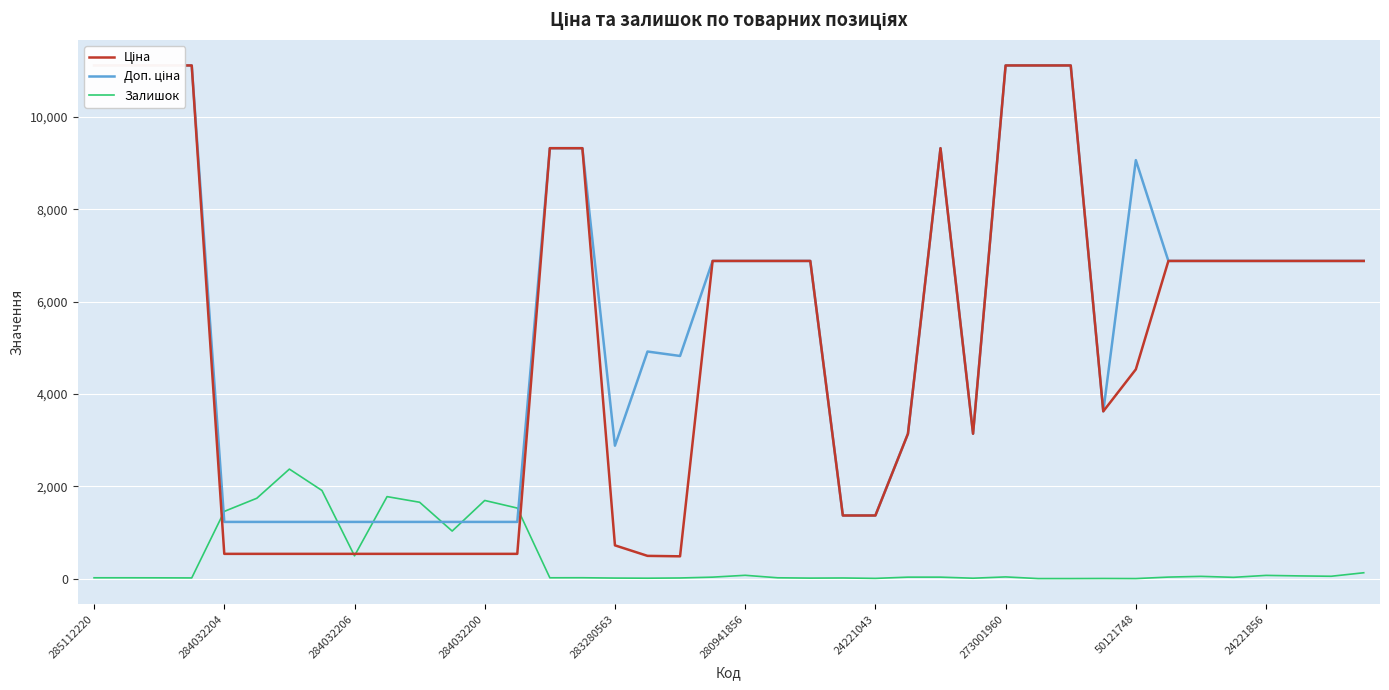

List the series in order of their peak value, lowest first.

Залишок, Ціна, Доп. ціна